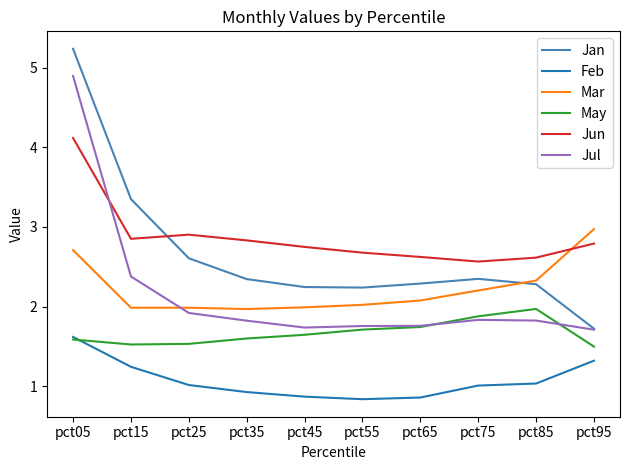

What is the minimum value for Mar?

2.0